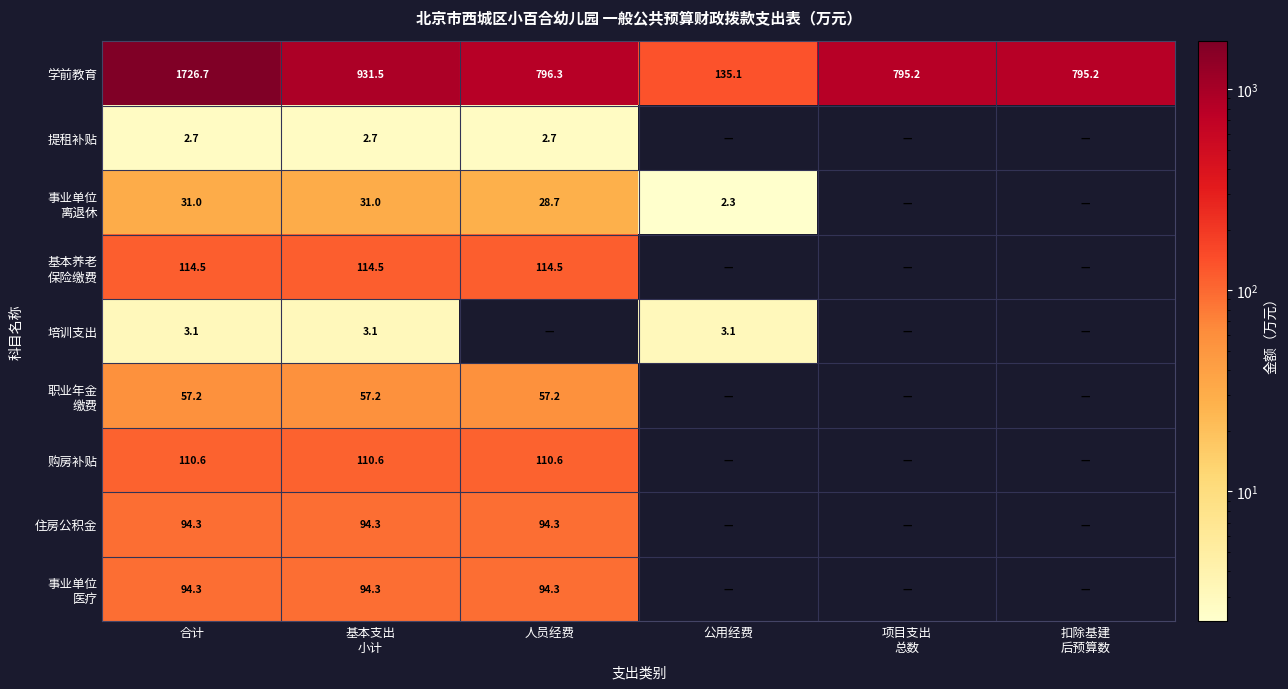

Is it true that 培训支出 equals 0.8 at 公用经费?

False